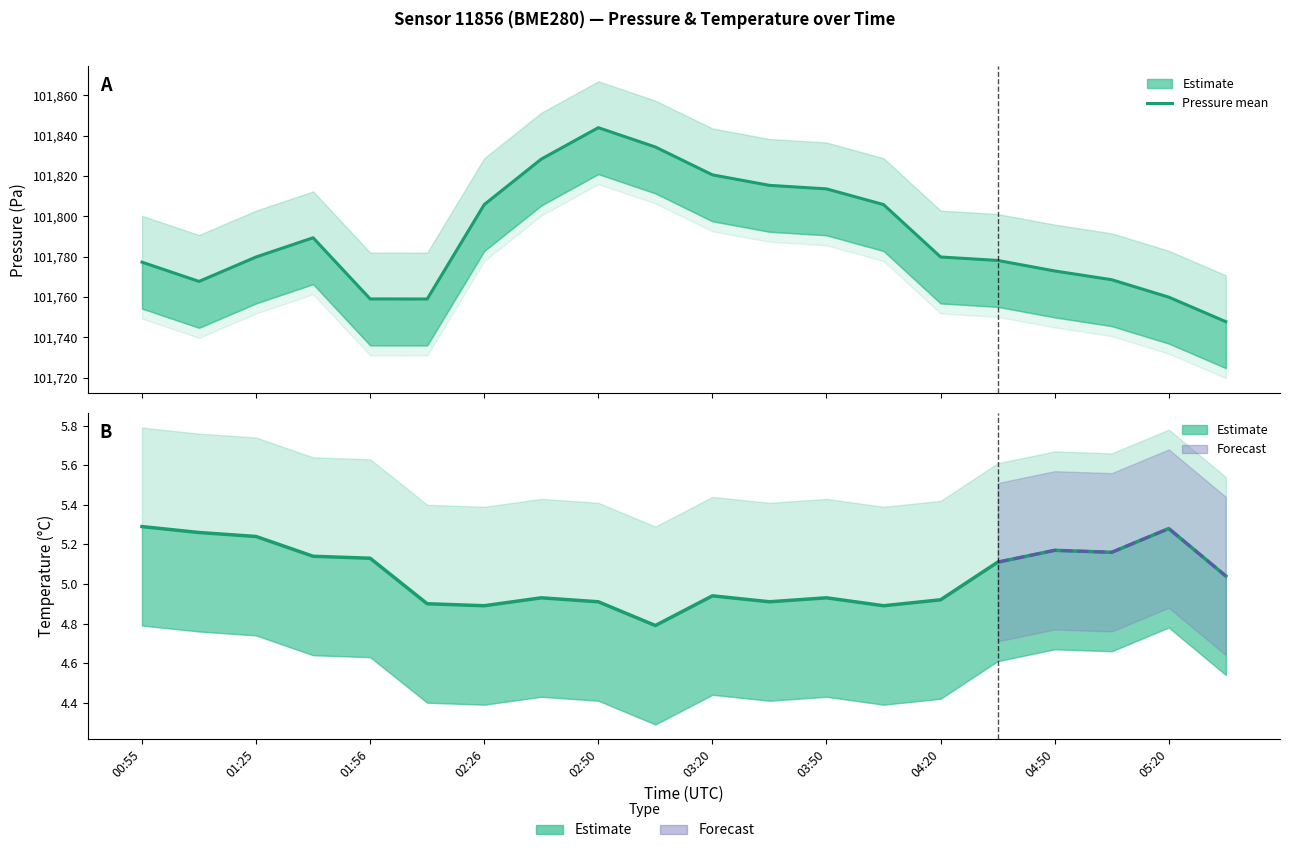

At how many categories does at least one series exceed 20967?

20